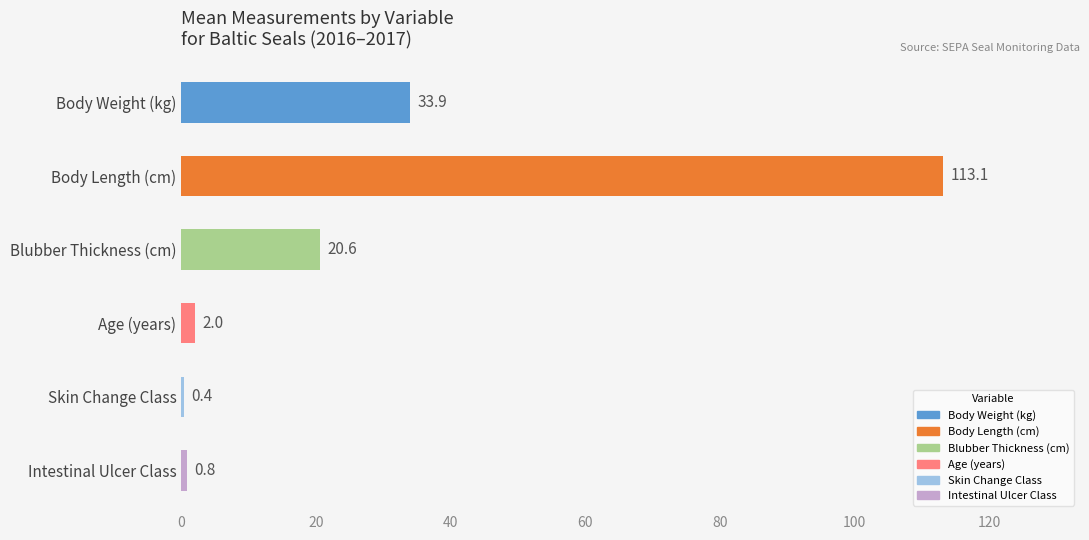

Where is the data nearest to the value 56?

Body Weight (kg)